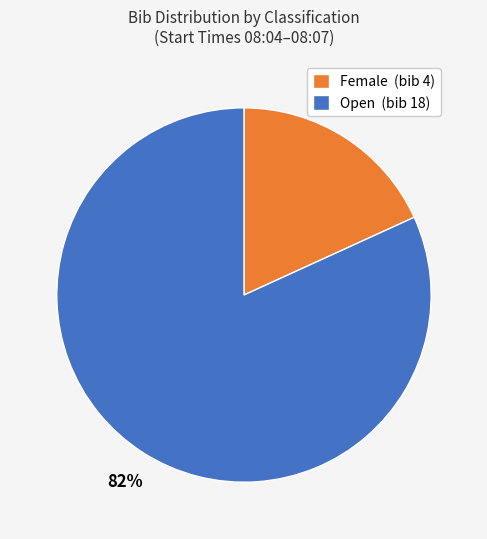

Combined, do Female (bib 4) and Open (bib 18) account for over 50%?

Yes